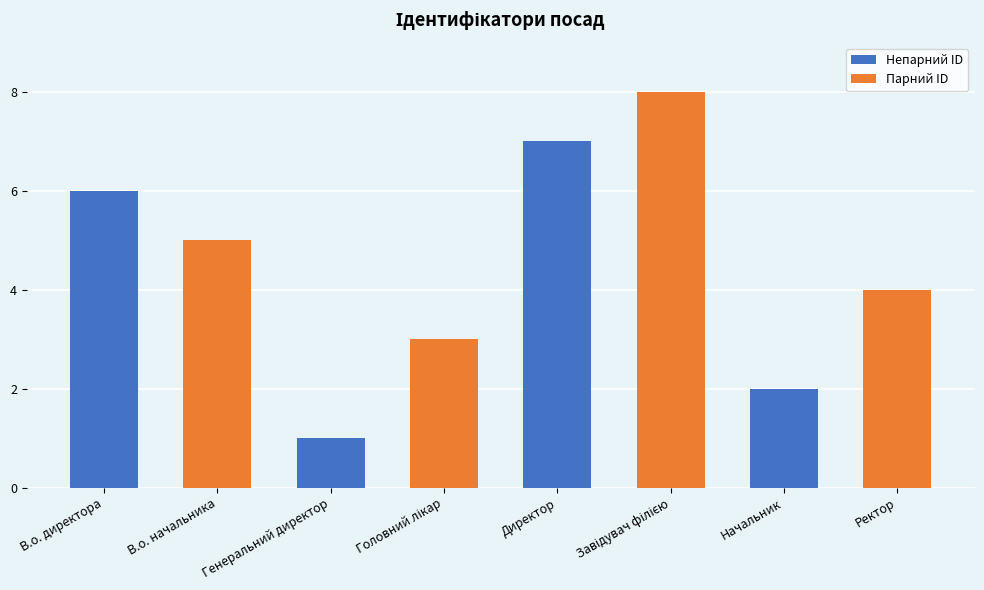

What is the sum of all values?

36